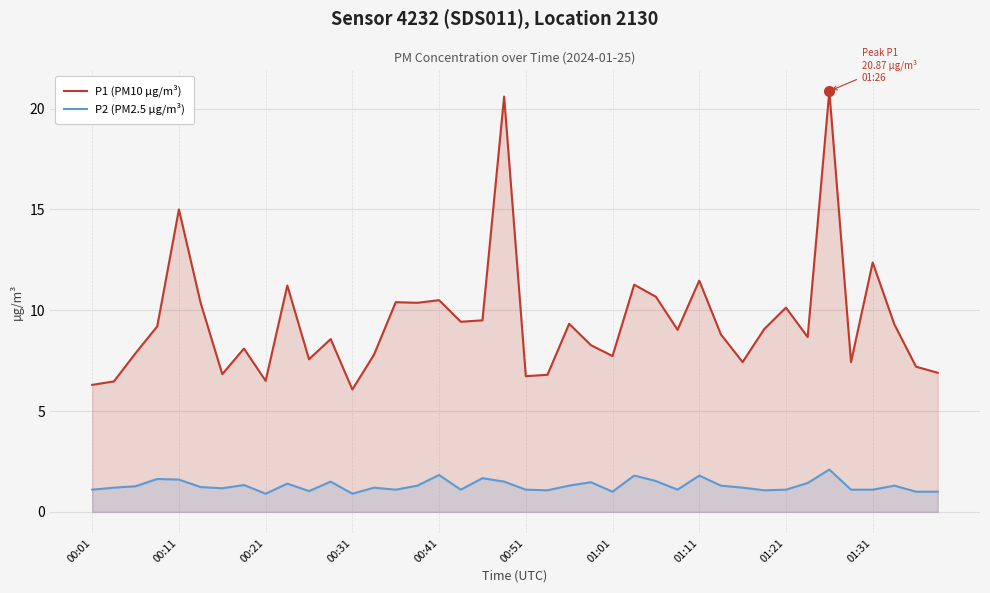

How many lines are shown in the chart?

2